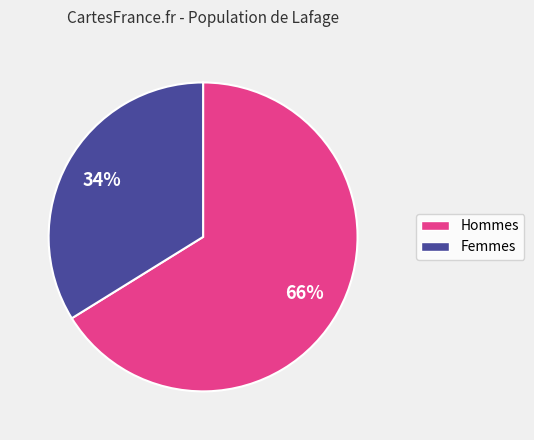

To the nearest percent, what is the average slice percentage?

50%